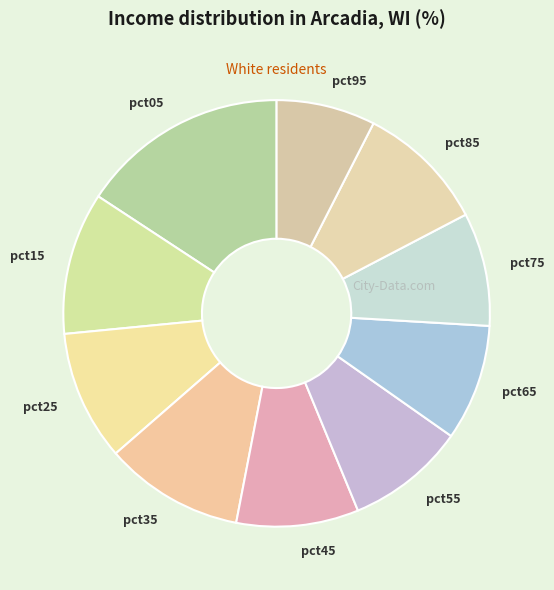

Count the number of slices in the pie.

10